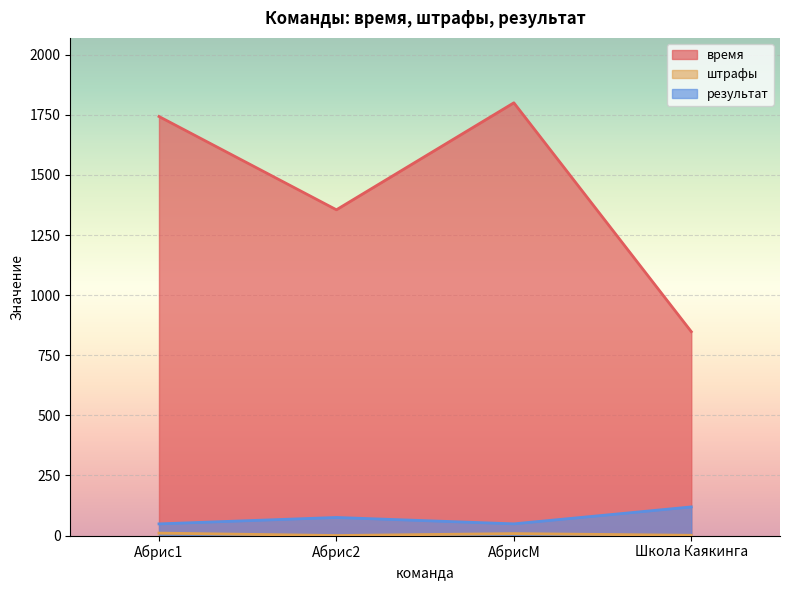

True or false: штрафы has a value of 16.9 at Абрис1.

False